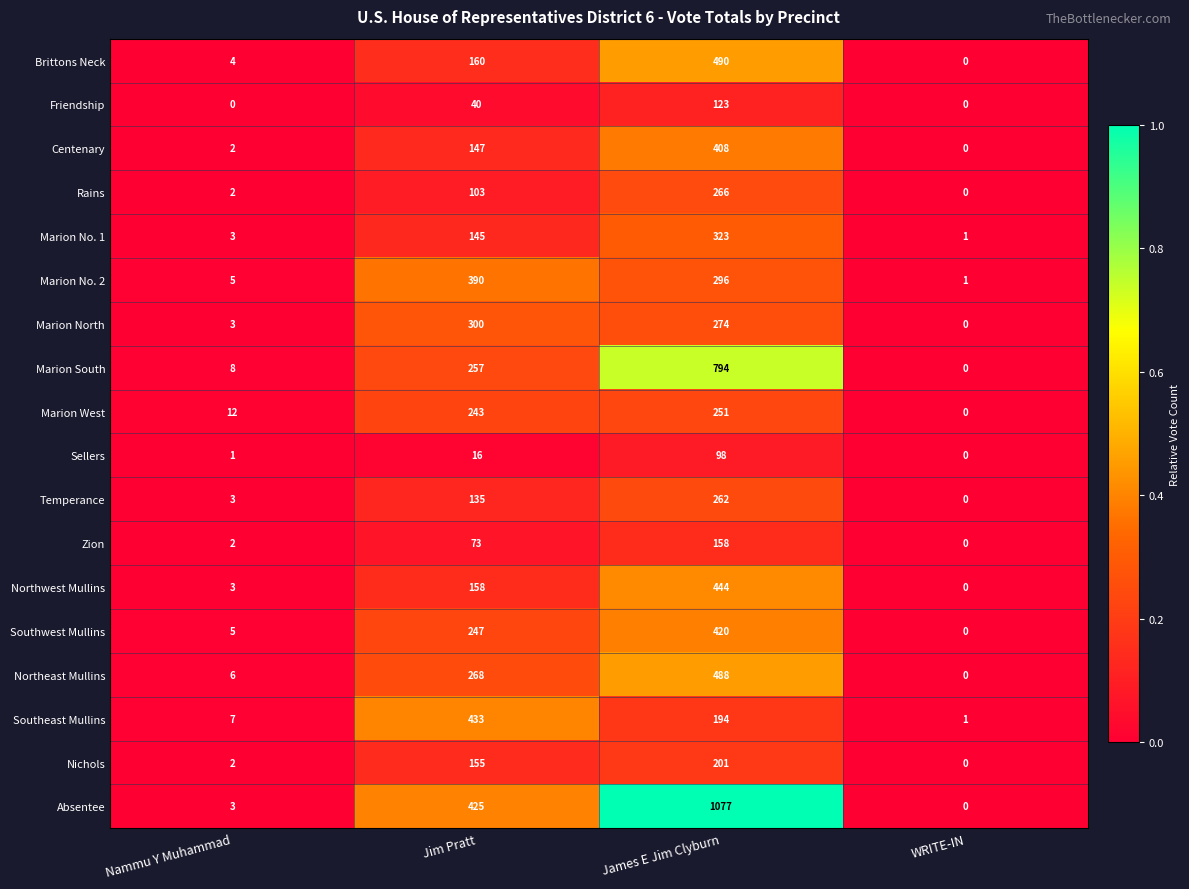

True or false: Marion South has a value of 337 at Jim Pratt.

False